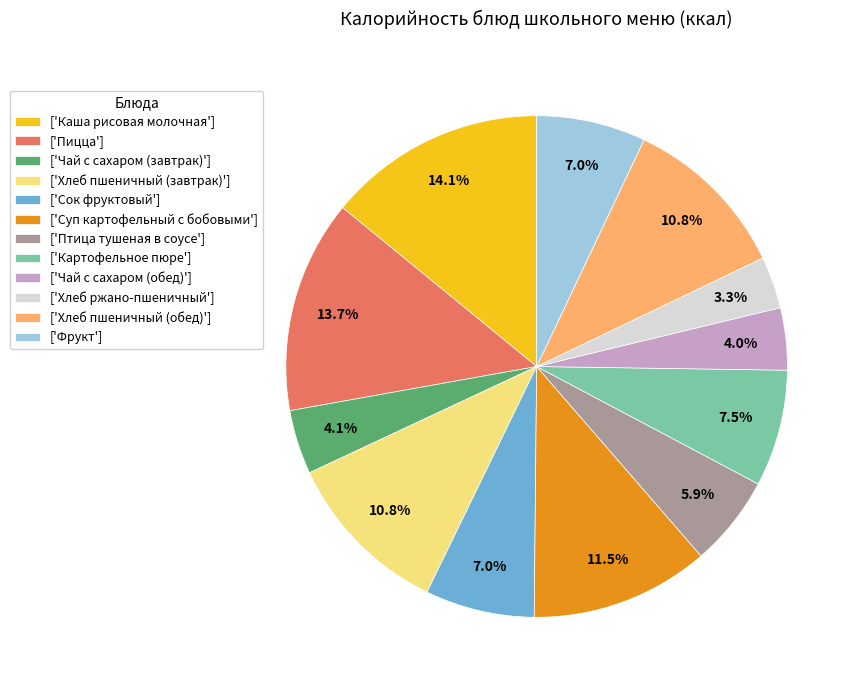

Is ['Суп картофельный с бобовыми'] the majority of the pie?

No